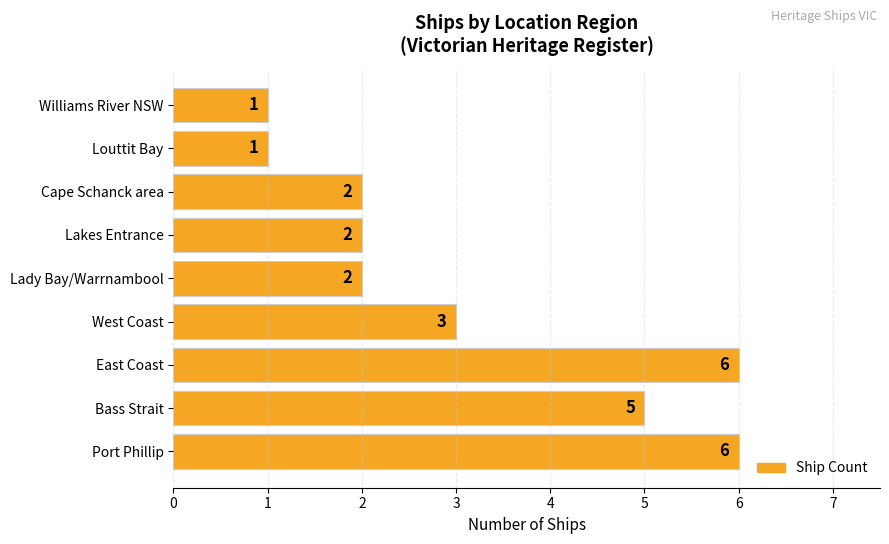

Between Lakes Entrance and Louttit Bay, which is larger?

Lakes Entrance